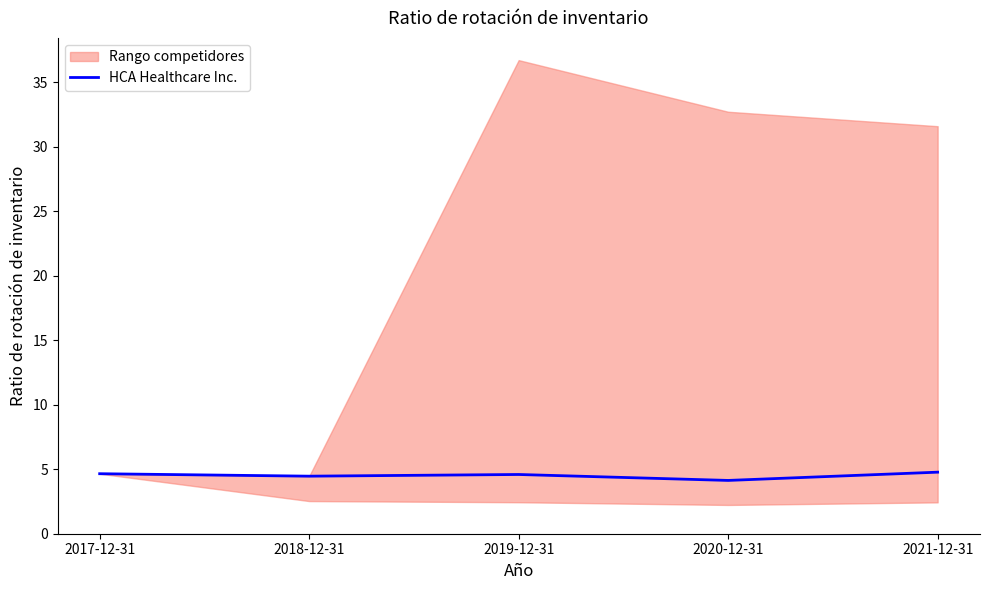

What is the change in value from 2019-12-31 to 2021-12-31?

+0.2